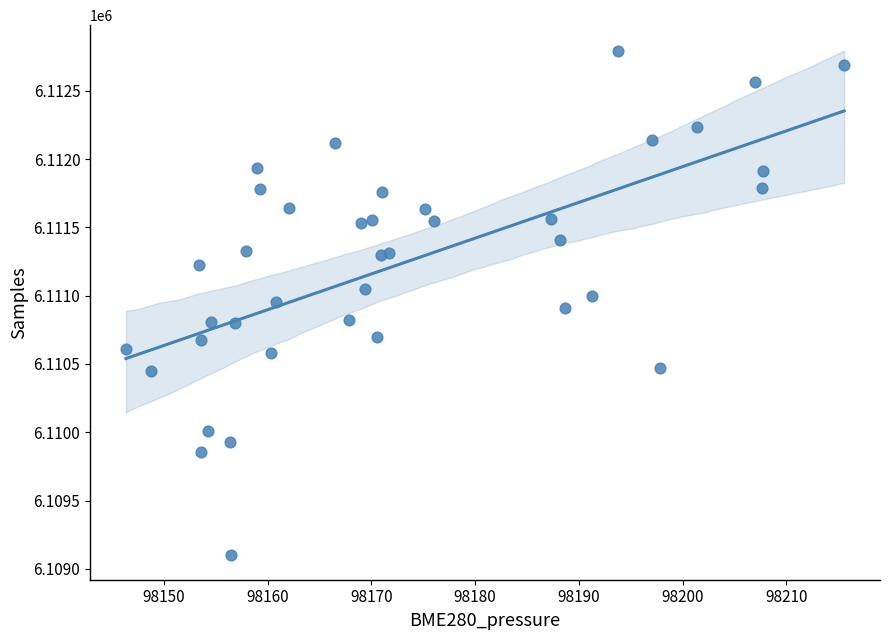

What is the range of Y values (max minus min)?

3688